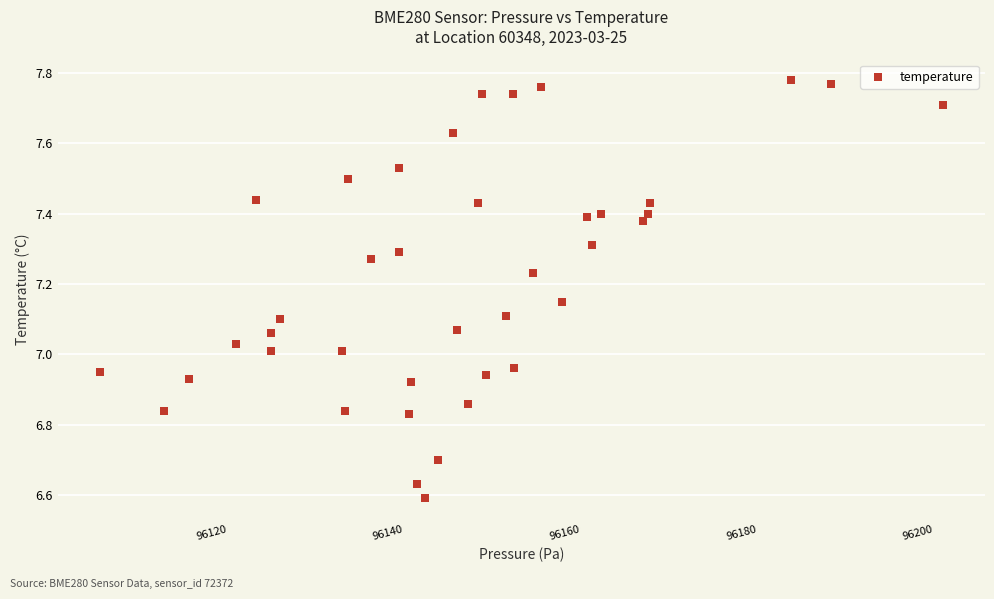

What is the range of X values (max minus min)?

95.4